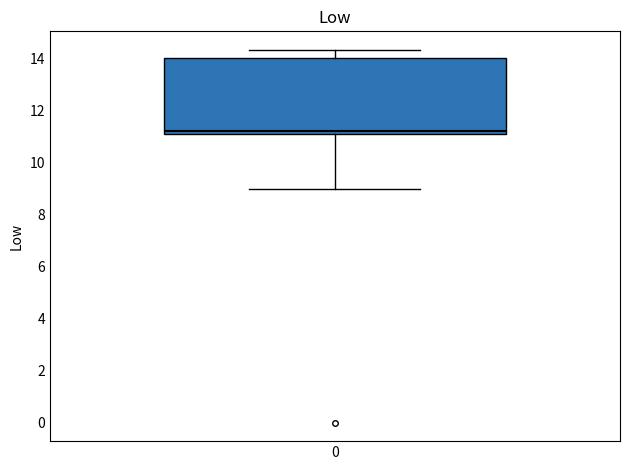

Read this box plot against the y-axis: the position of the median line, the range covered by the box, and the ends of both whiskers. The values are not printed on the chart, so give them approximately, as read against the axis.

median 11.2, box 11.0 to 14.0, whiskers 9.0 to 14.4